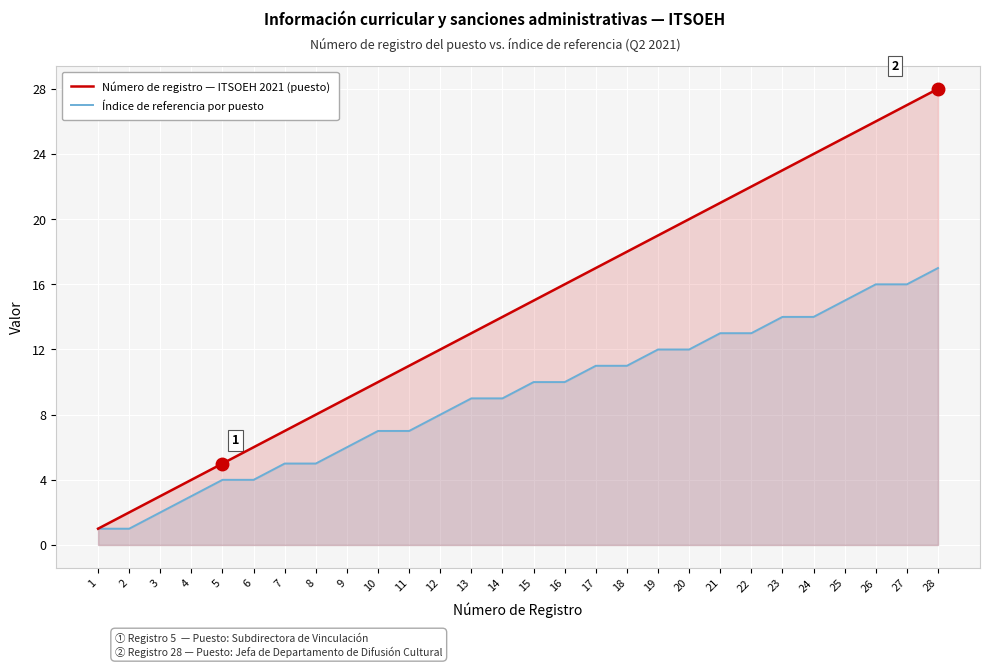

True or false: Índice de referencia por puesto has more than 0 interior local peaks.

False